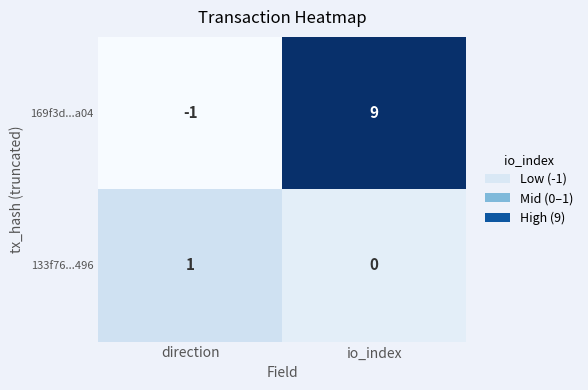

What is the greatest value displayed?

9